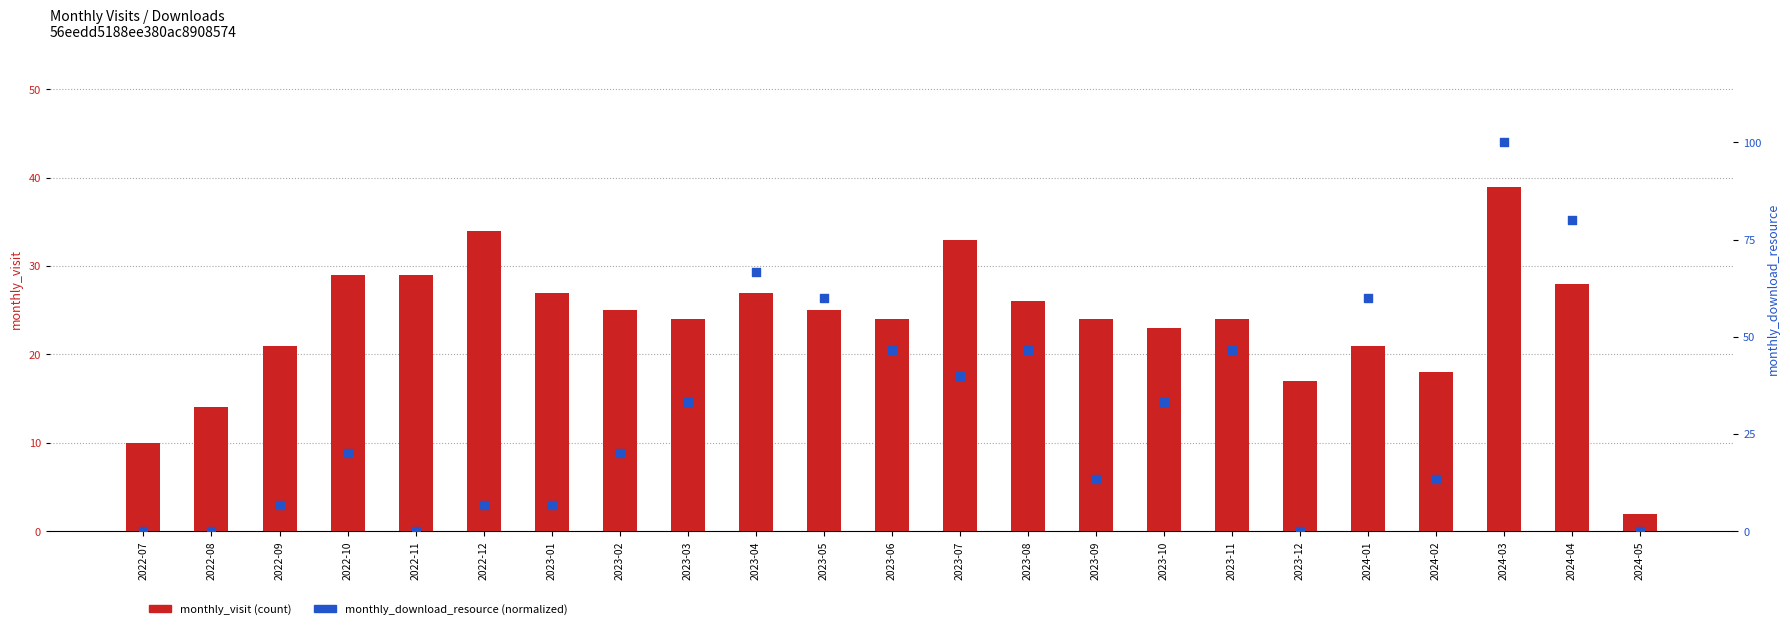

What is the total value across all series at 2023-04?

93.7